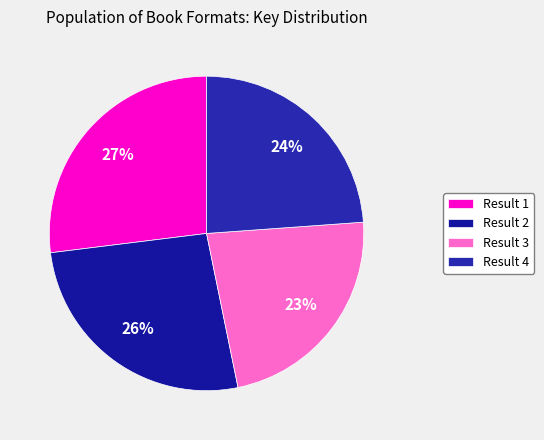

Rank the categories by value from highest to lowest.

Result 1, Result 2, Result 4, Result 3